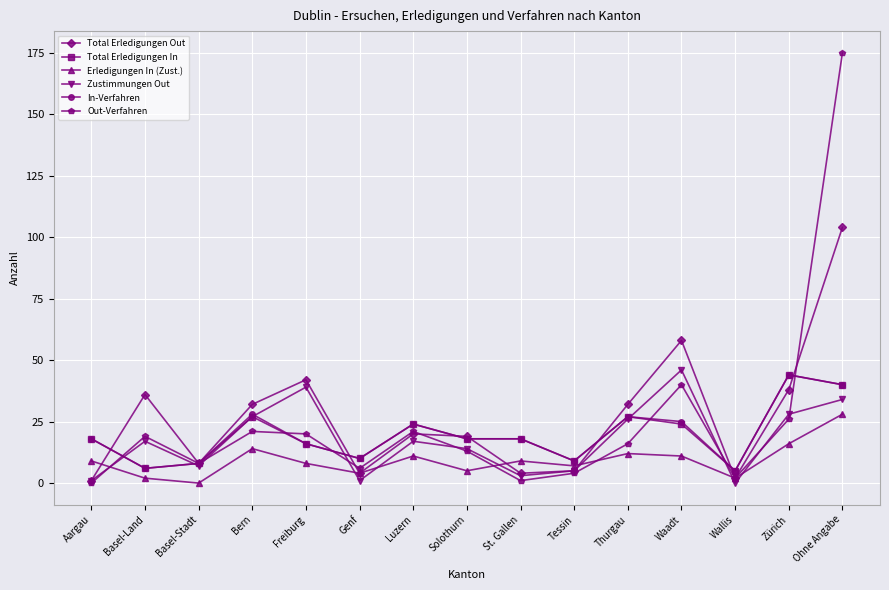

Is the value of Zustimmungen Out at Solothurn greater than the value of Total Erledigungen Out at Wallis?

Yes